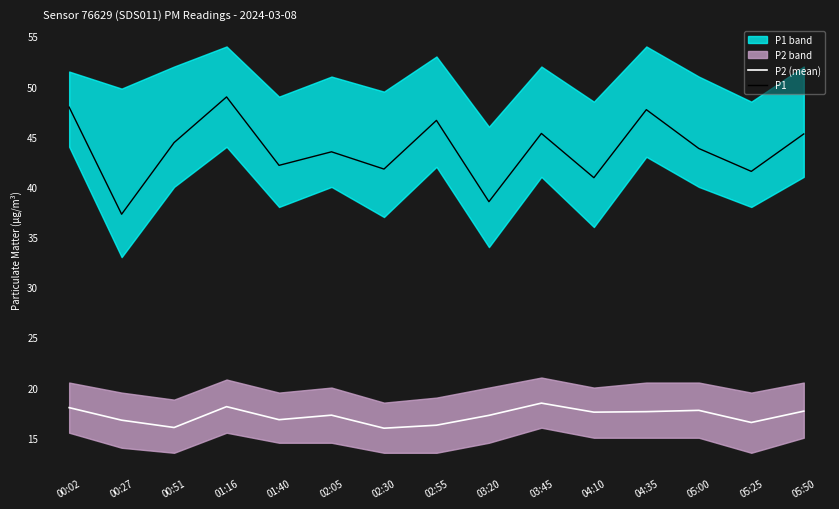

At which category is the sum across all series the highest?

01:16